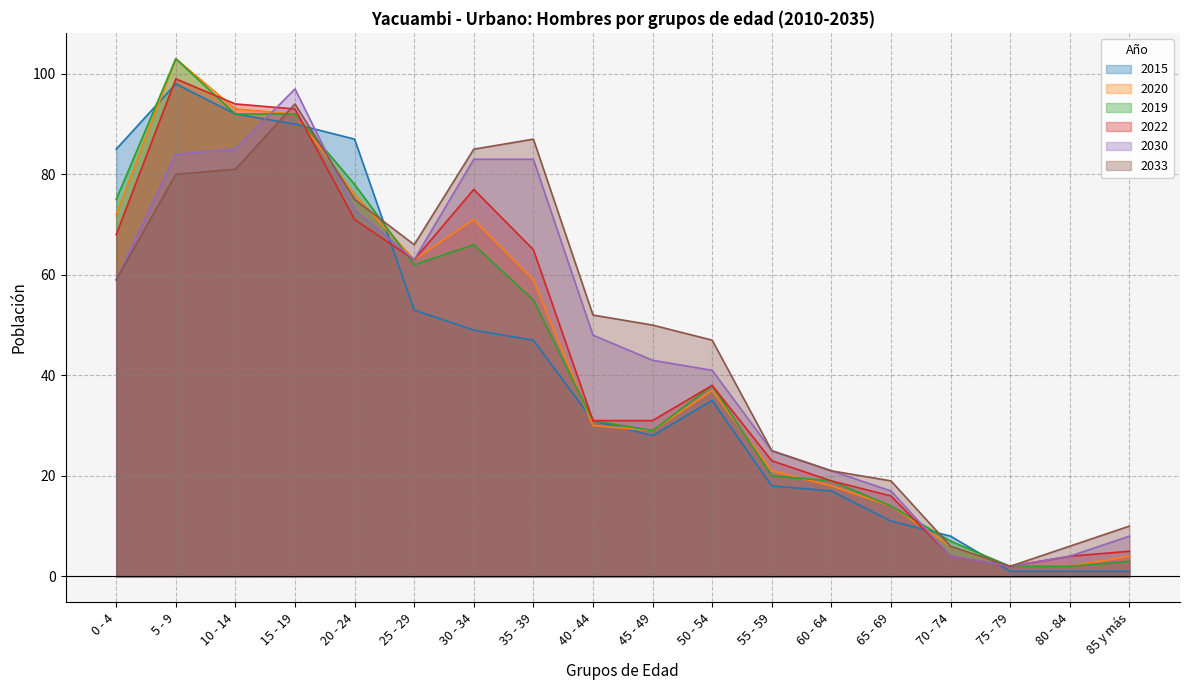

What is the label of the 7th point from the left?

30 - 34